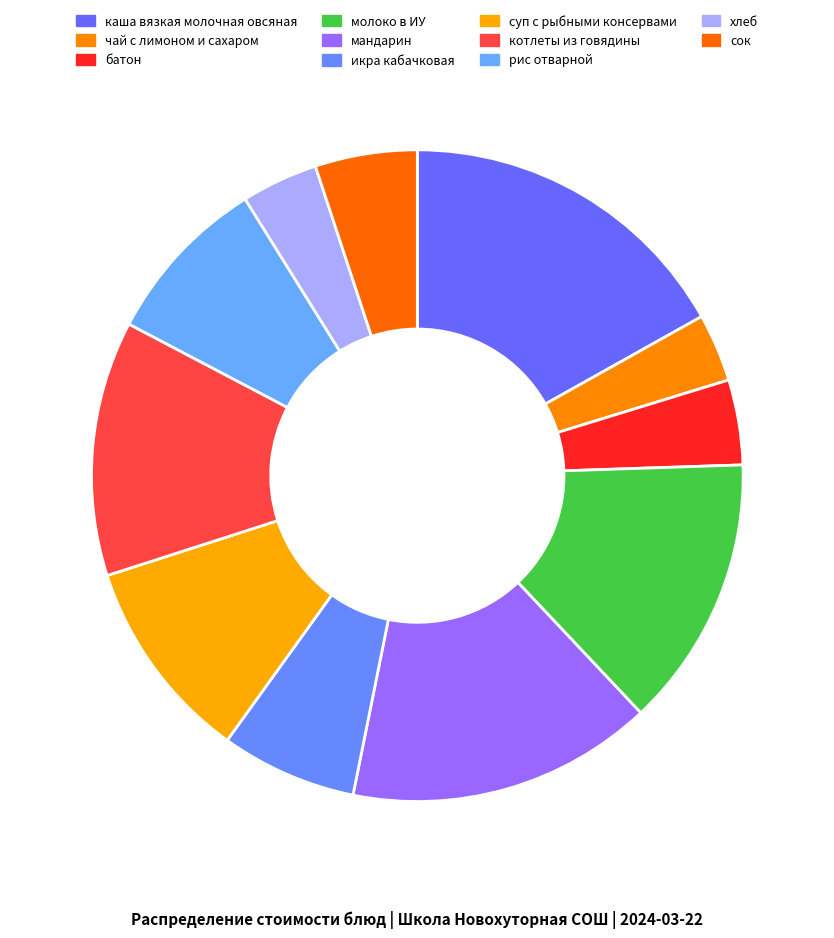

The молоко в ИУ slice represents 14% of the pie. True or false?

True